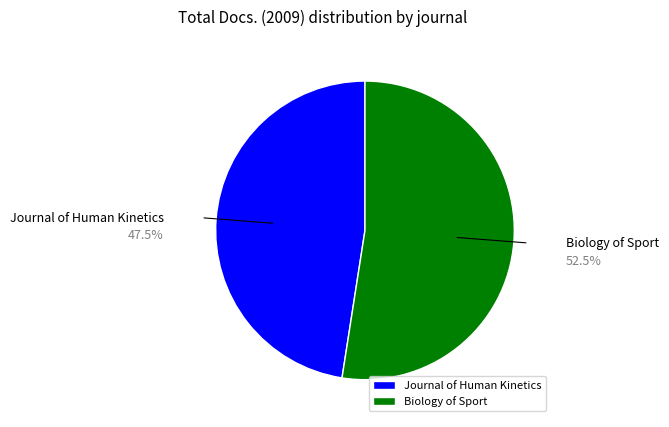

How many slices are in this pie chart?

2